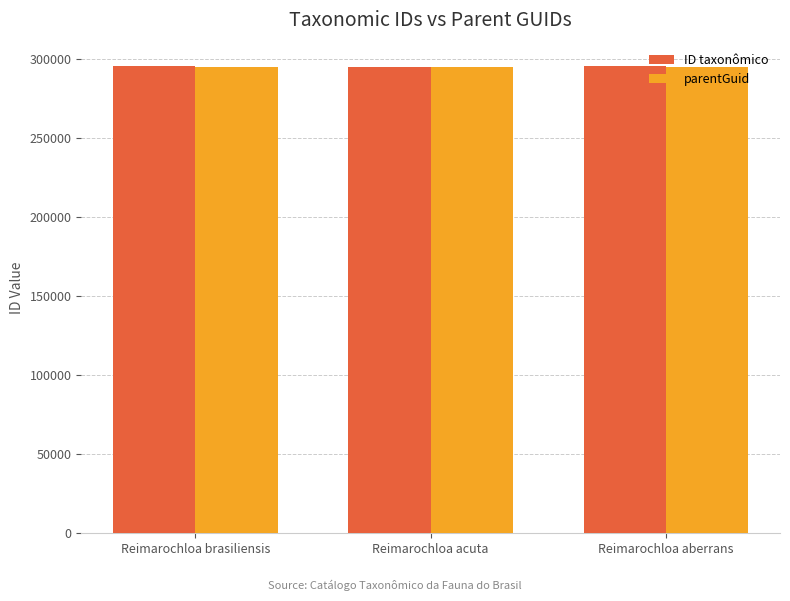

True or false: parentGuid has a value of 427923 at Reimarochloa aberrans.

False